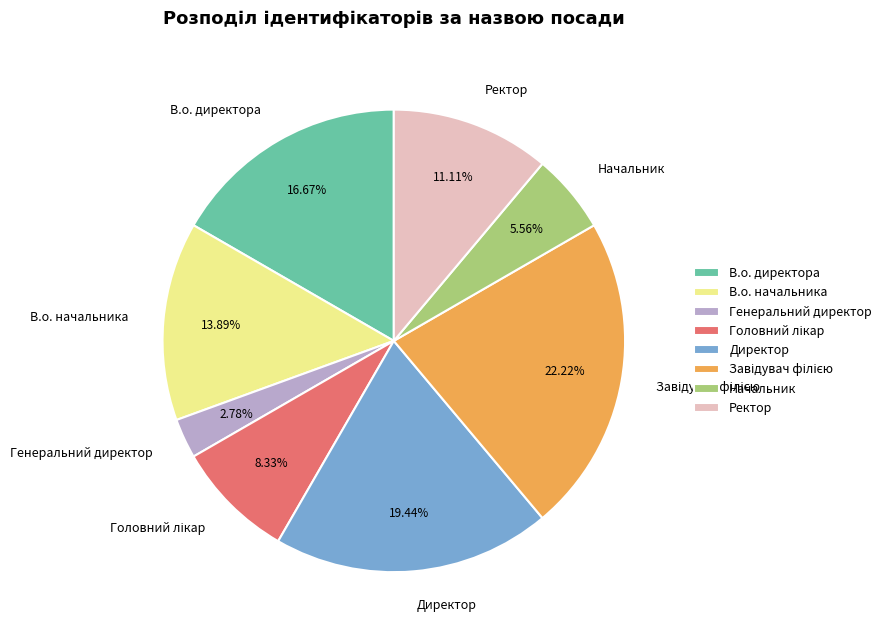

Is there a majority slice in this chart?

No